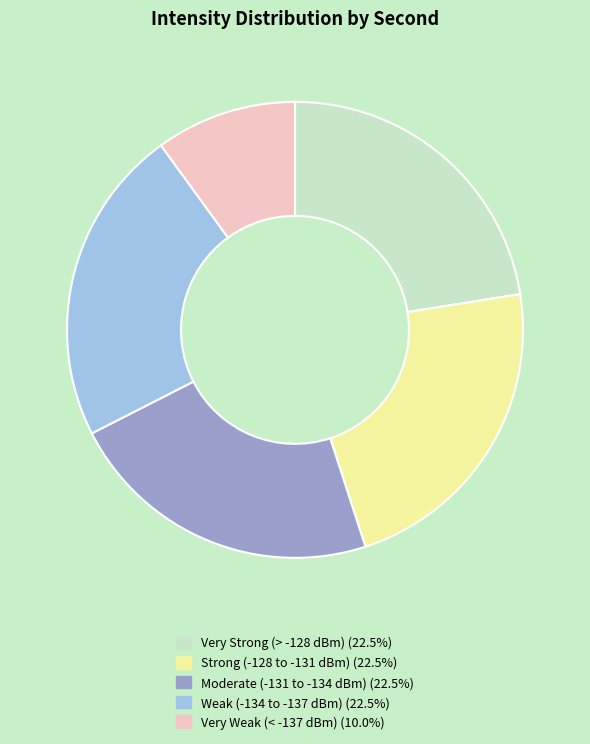

Approximately how many times larger is the value at Very Strong (> -128 dBm) (22.5%) compared to Moderate (-131 to -134 dBm) (22.5%)?

1.0